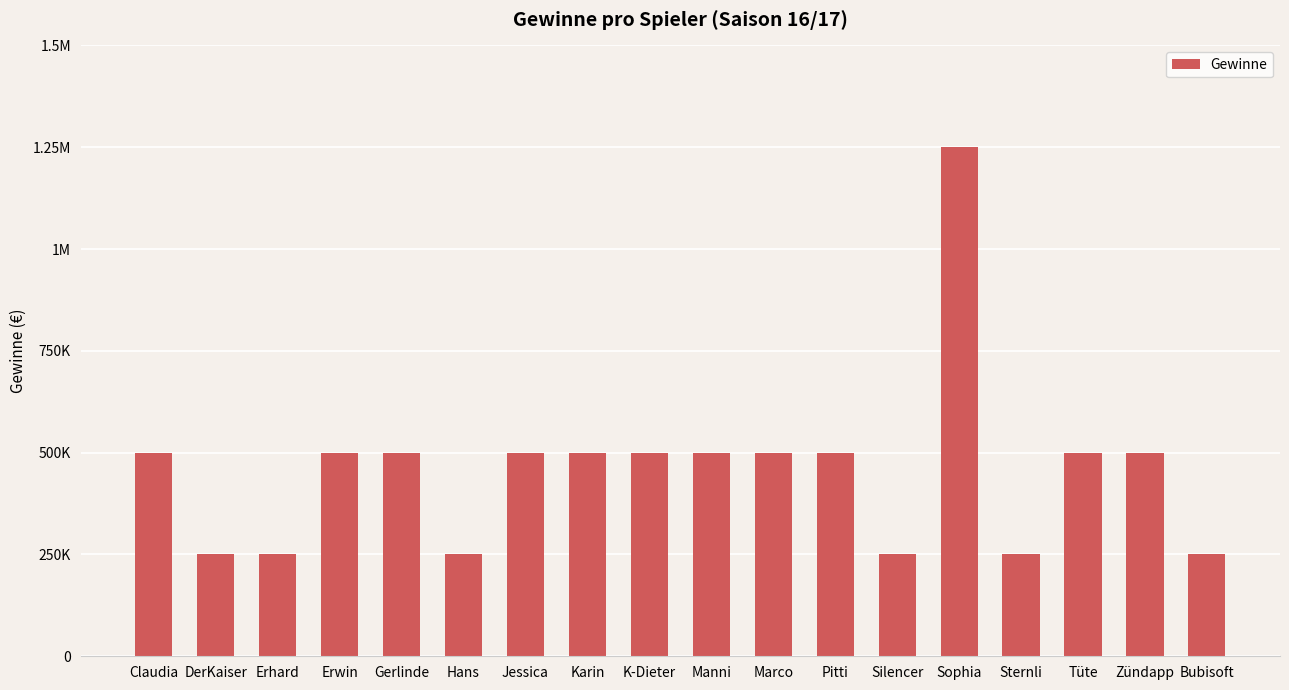

True or false: the data shows 250000 at Sternli.

True